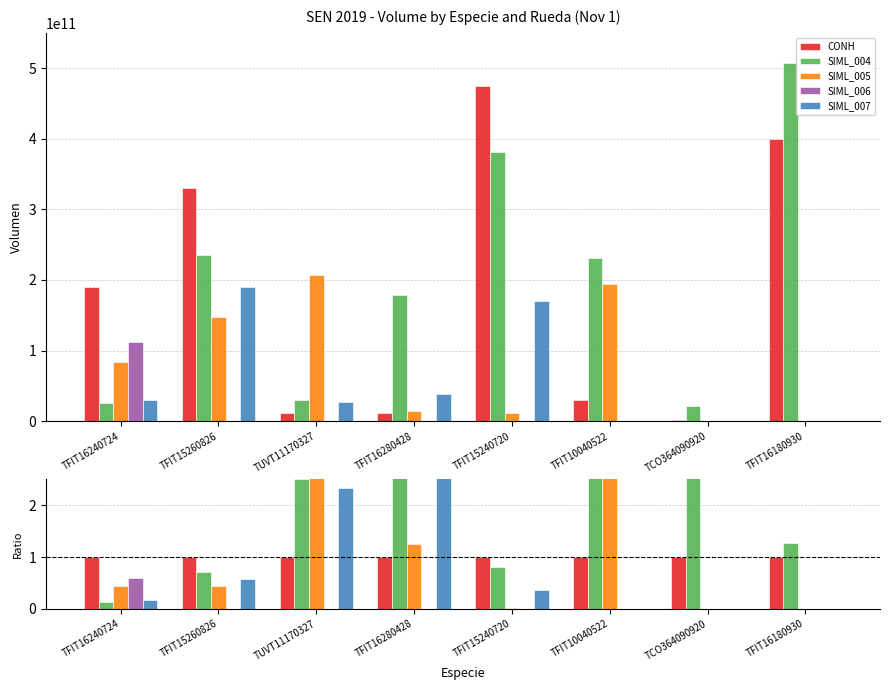

Does the chart contain stacked bars?

No